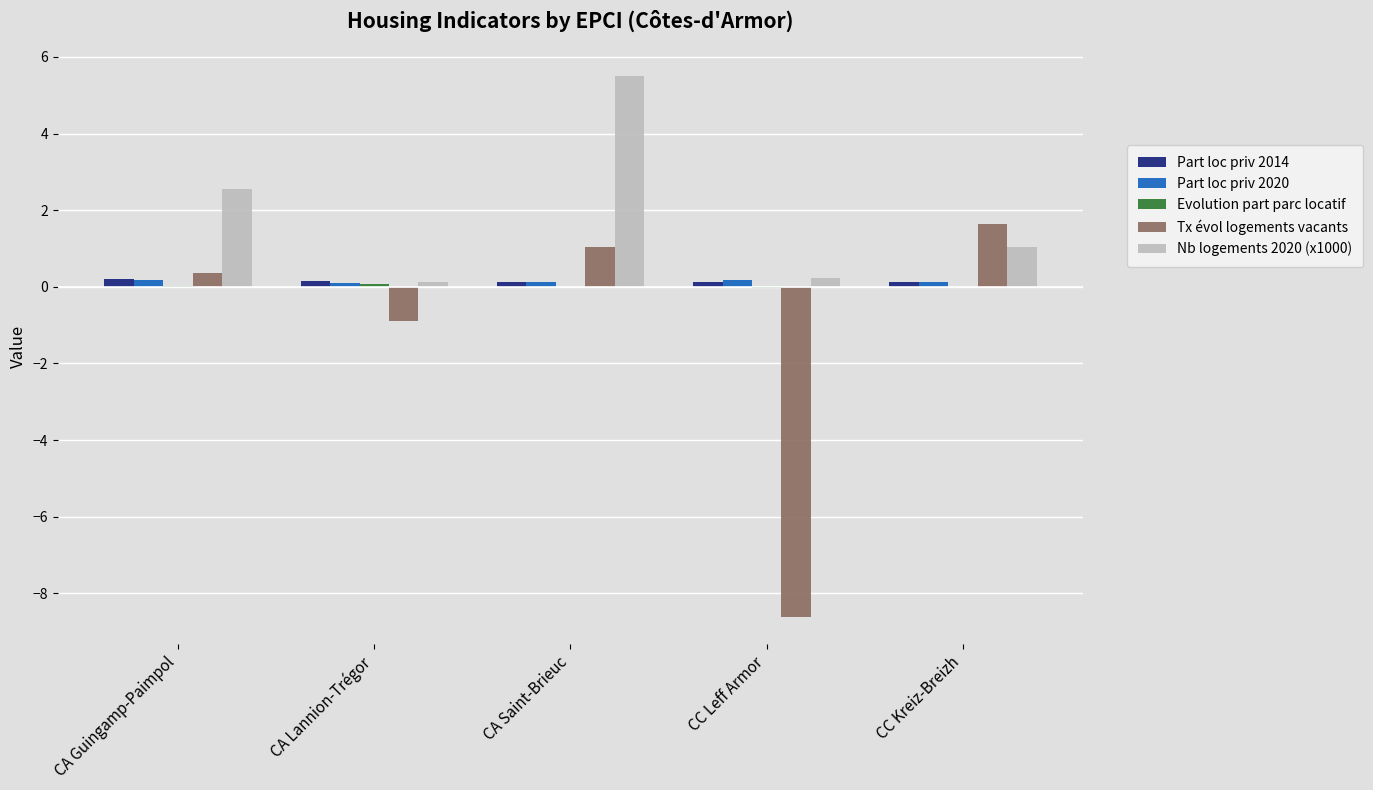

Which category has the highest value across all series?

CA Saint-Brieuc